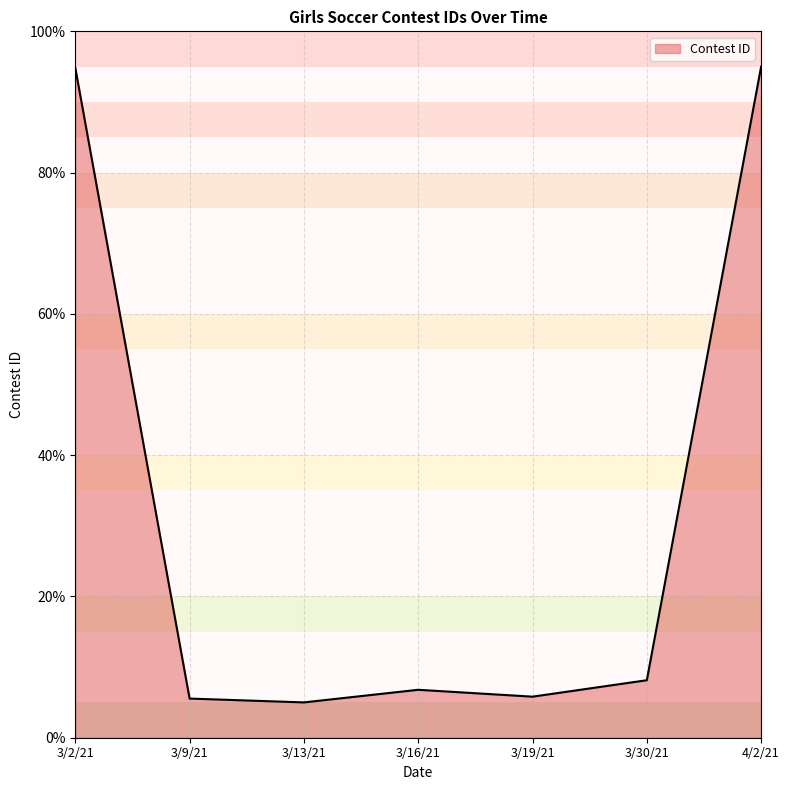

How many series are shown in this chart?

1